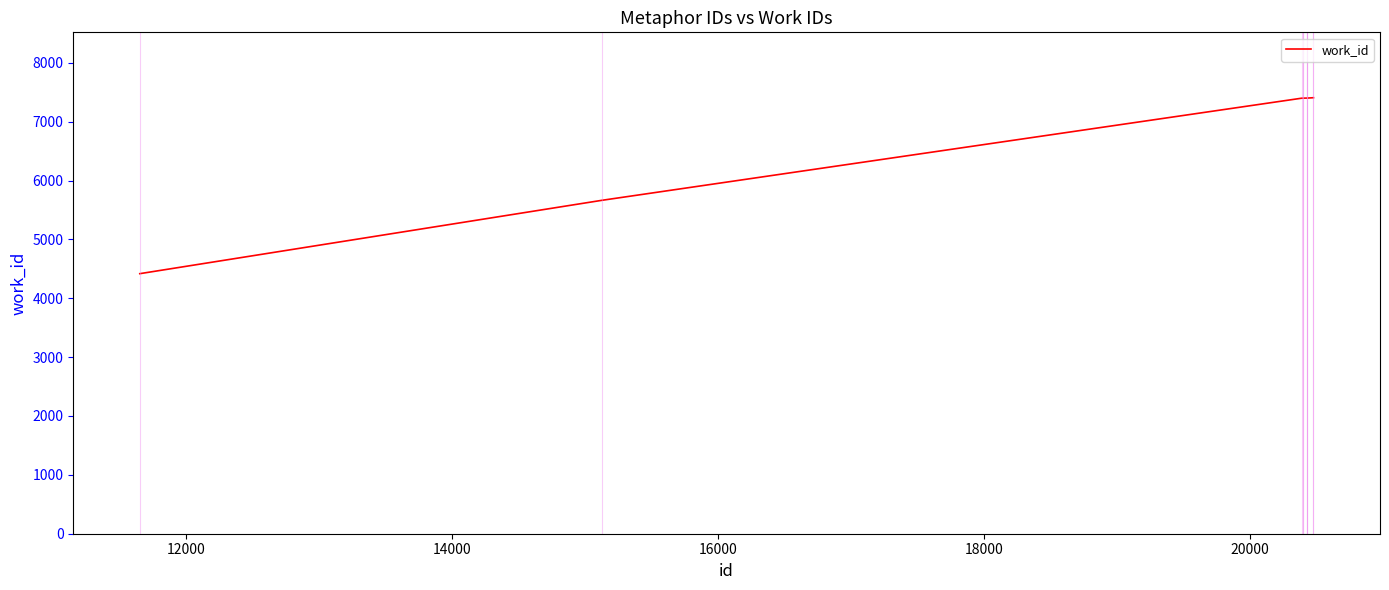

What is the minimum value shown in the chart?

4418